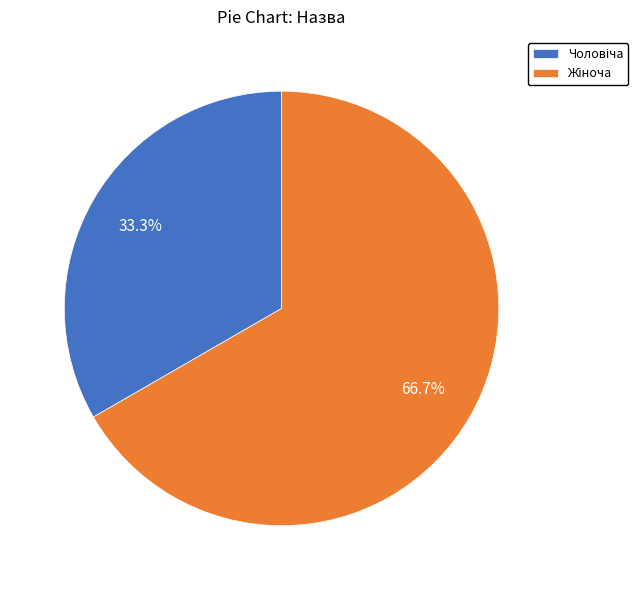

Is there a majority slice in this chart?

Yes